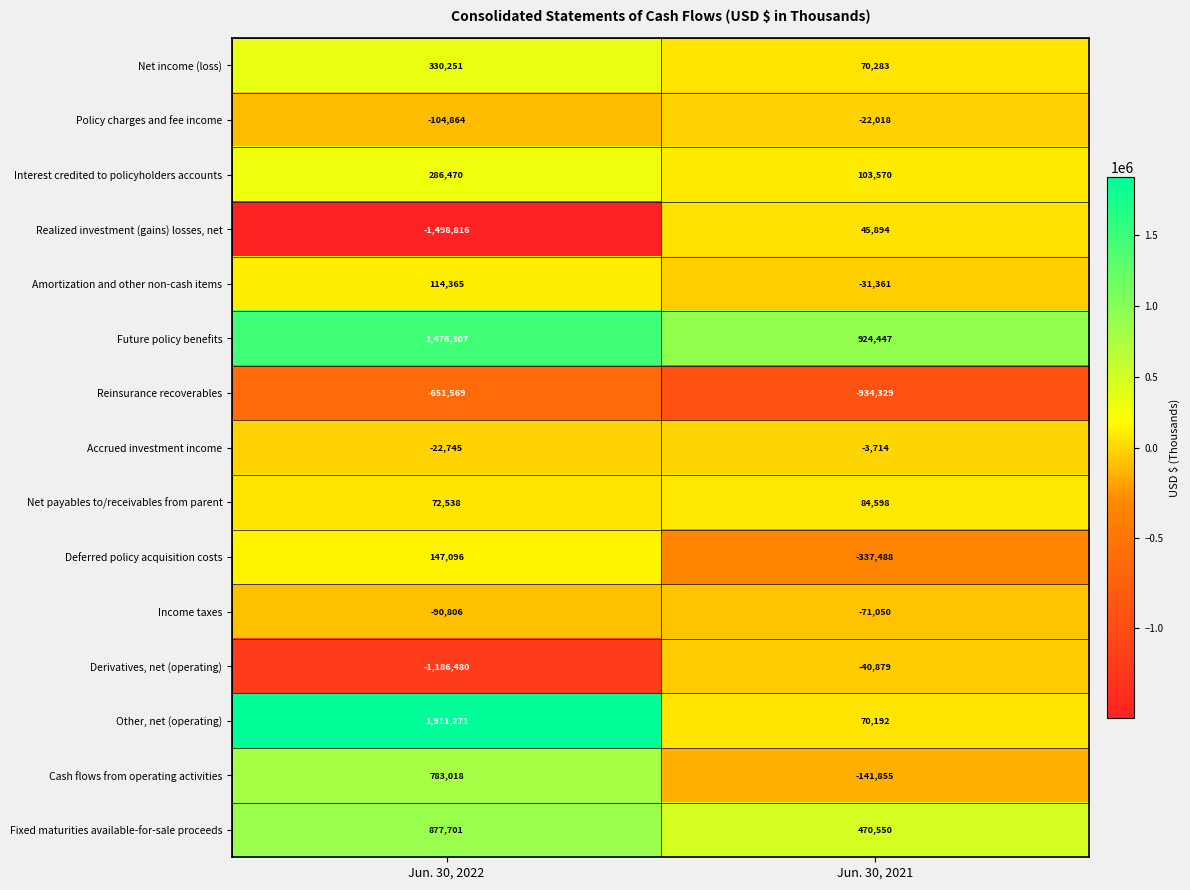

What is the difference between the Policy charges and fee income values at Jun. 30, 2021 and Jun. 30, 2022?

82846